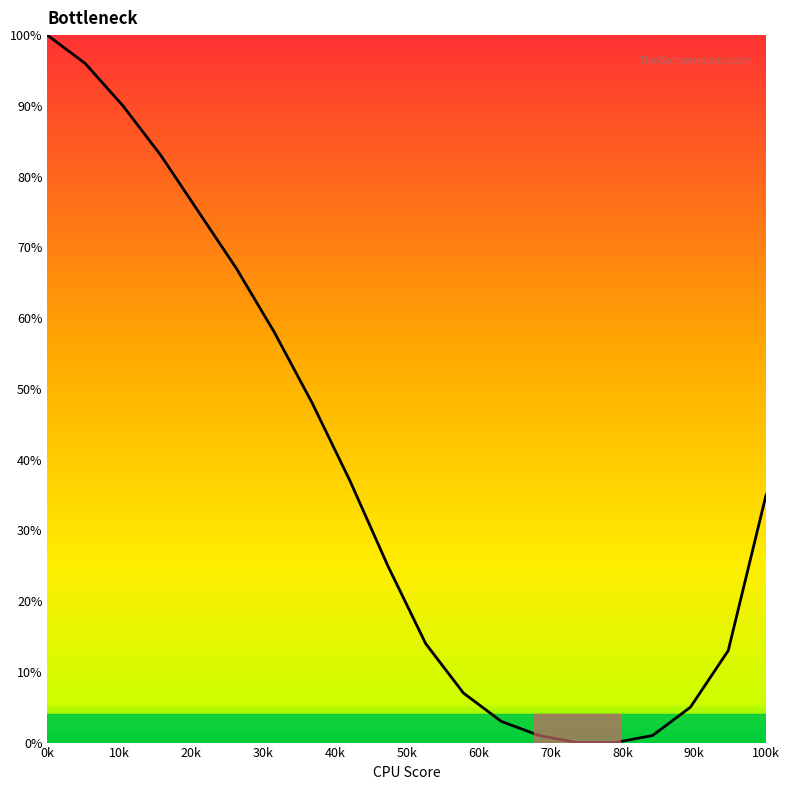

What is the maximum value shown in the chart?

100